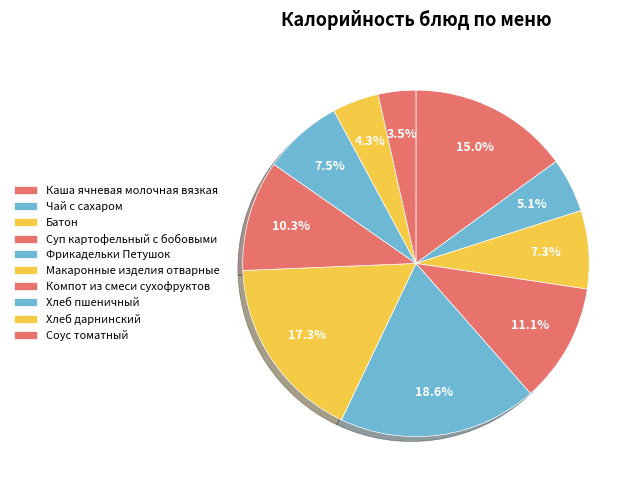

Count the number of slices in the pie.

10